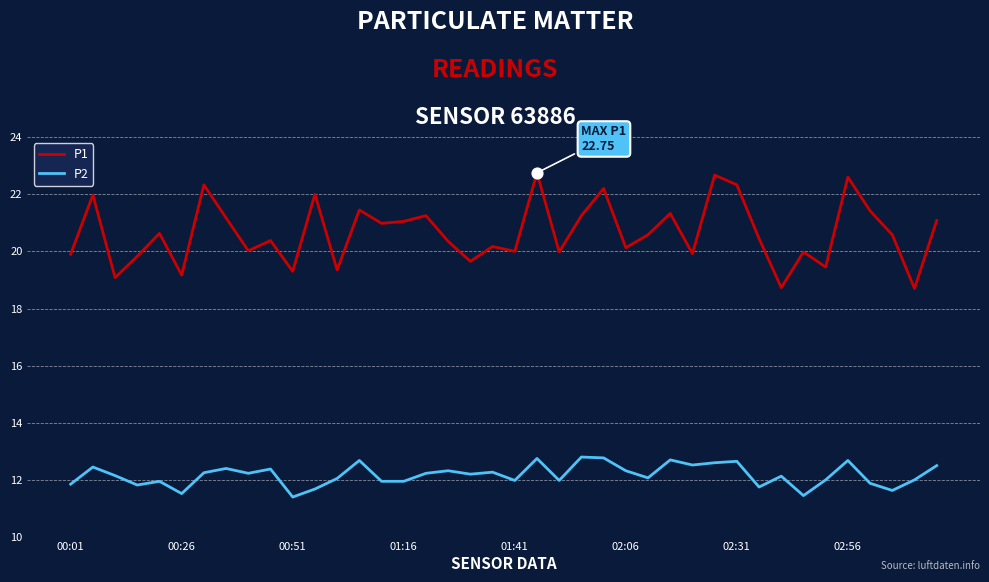

Which series has the largest total across all categories?

P1